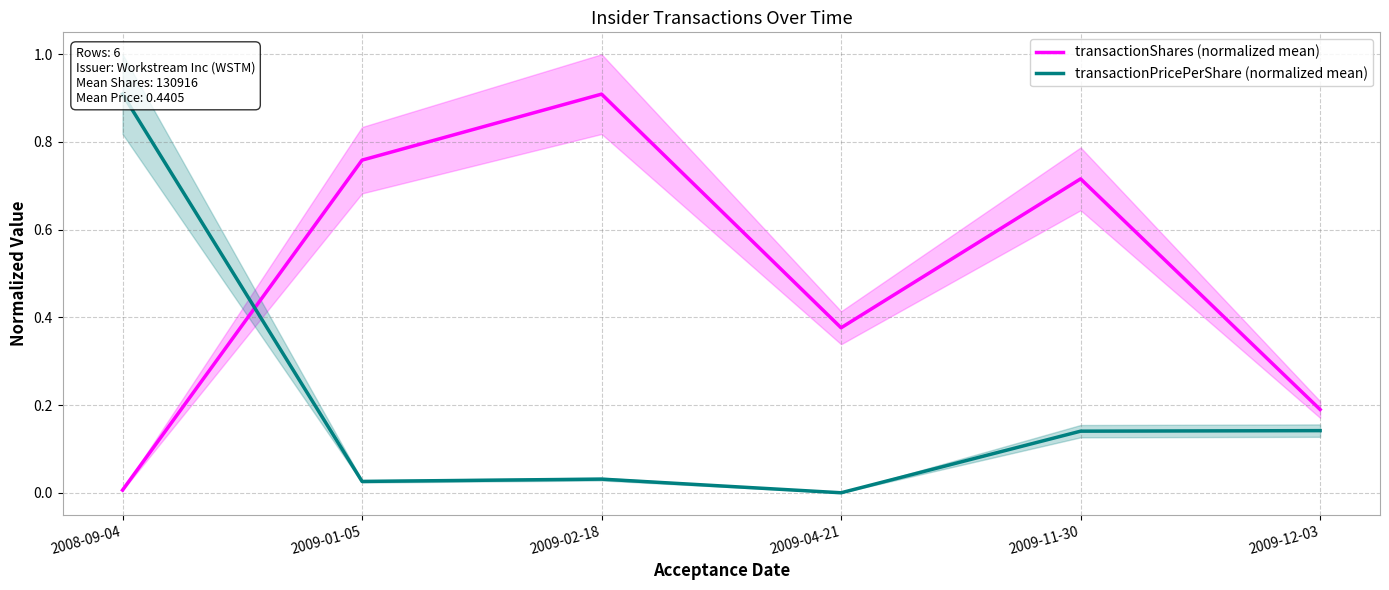

Read the transactionPricePerShare (normalized mean) value at 2009-12-03.

0.1